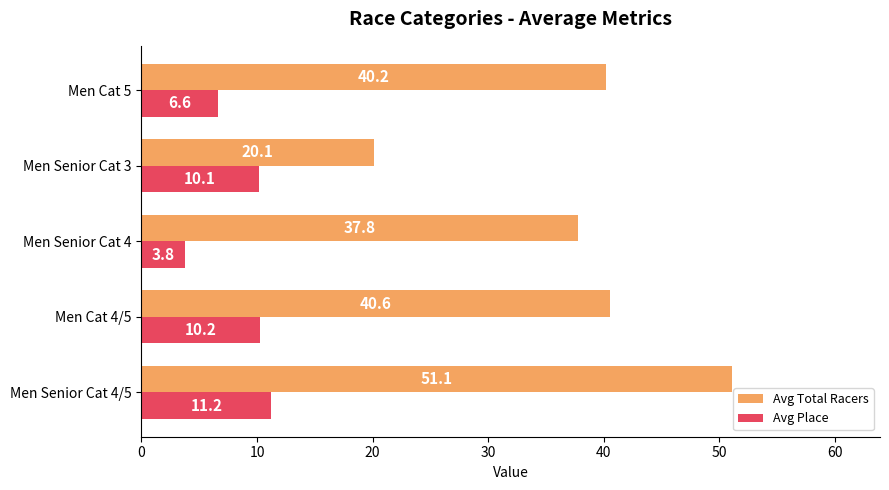

Is the value of Avg Place at Men Senior Cat 4/5 greater than the value of Avg Total Racers at Men Senior Cat 4/5?

No